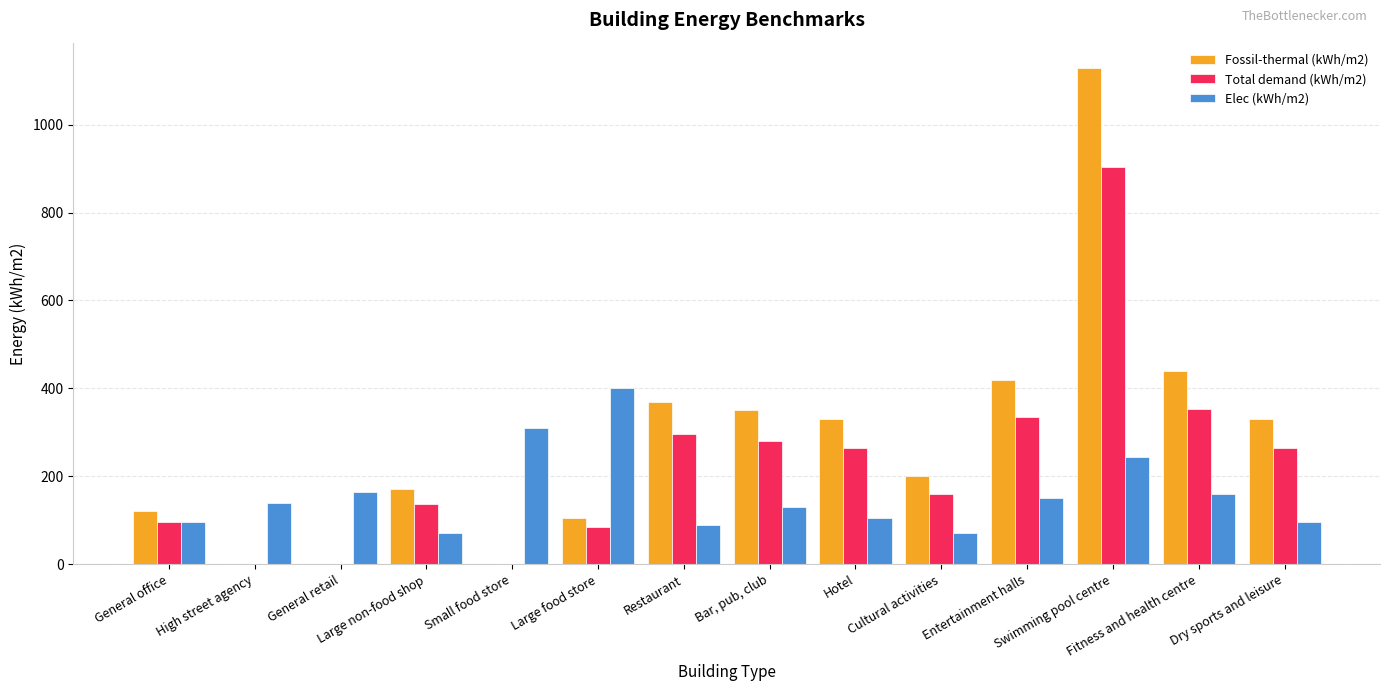

Reading left to right, extract all data points from this chart.

Fossil-thermal (kWh/m2): 120	0	0	170	0	105	370	350	330	200	420	1130	440	330
Total demand (kWh/m2): 96	0	0	136	0	84	296	280	264	160	336	904	352	264
Elec (kWh/m2): 95	140	165	70	310	400	90	130	105	70	150	245	160	95